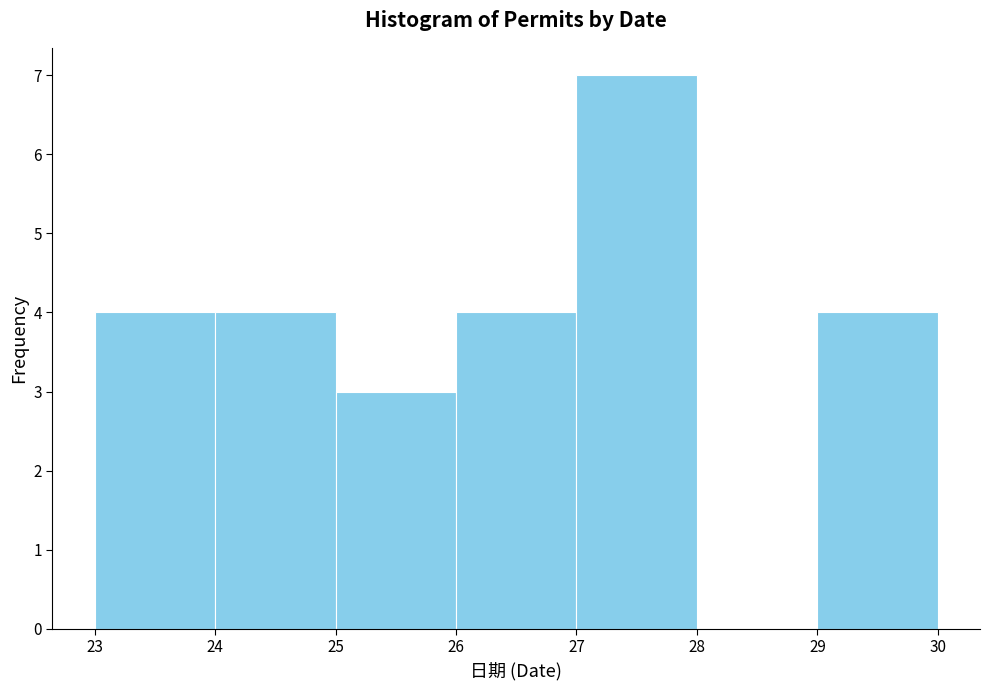

Reading left to right, list every bar in this chart as the range it spans on the x-axis followed by its height. The values are not printed on the chart, so give them approximately, as read against the axis.

23 to 24: 4
24 to 25: 4
25 to 26: 3
26 to 27: 4
27 to 28: 7
28 to 29: 0
29 to 30: 4